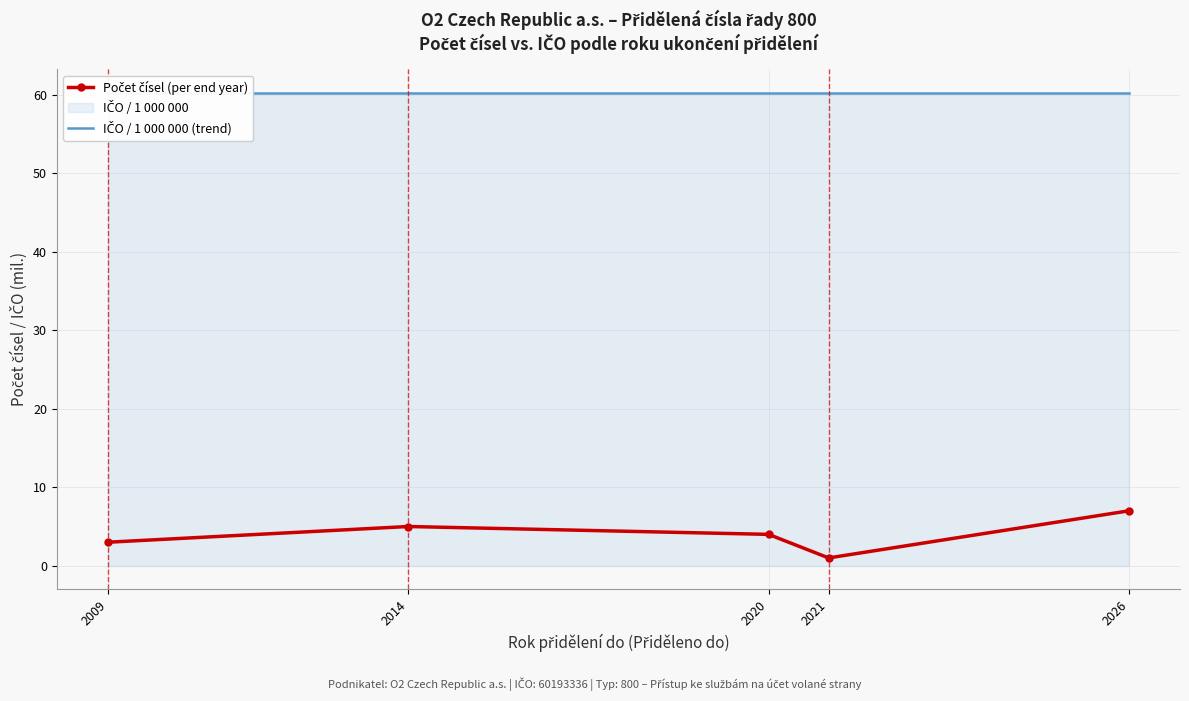

Rank the series by their average value, from highest to lowest.

IČO / 1 000 000 (trend), Počet čísel (per end year)